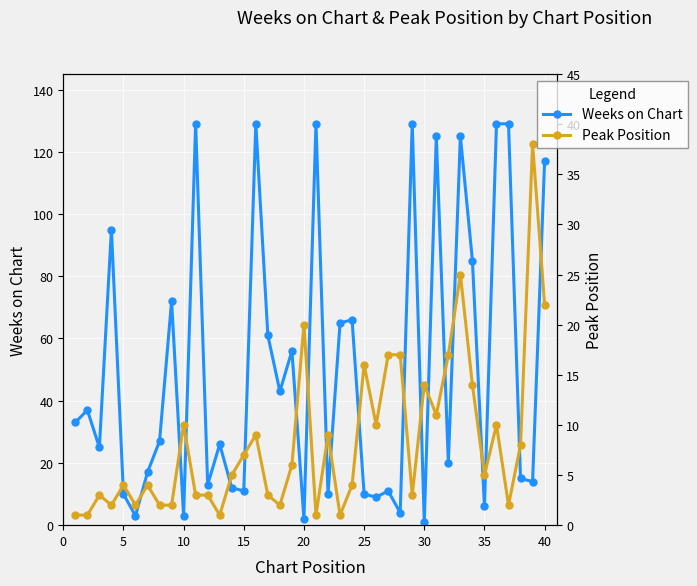

Which series has the widest spread of values?

Weeks on Chart